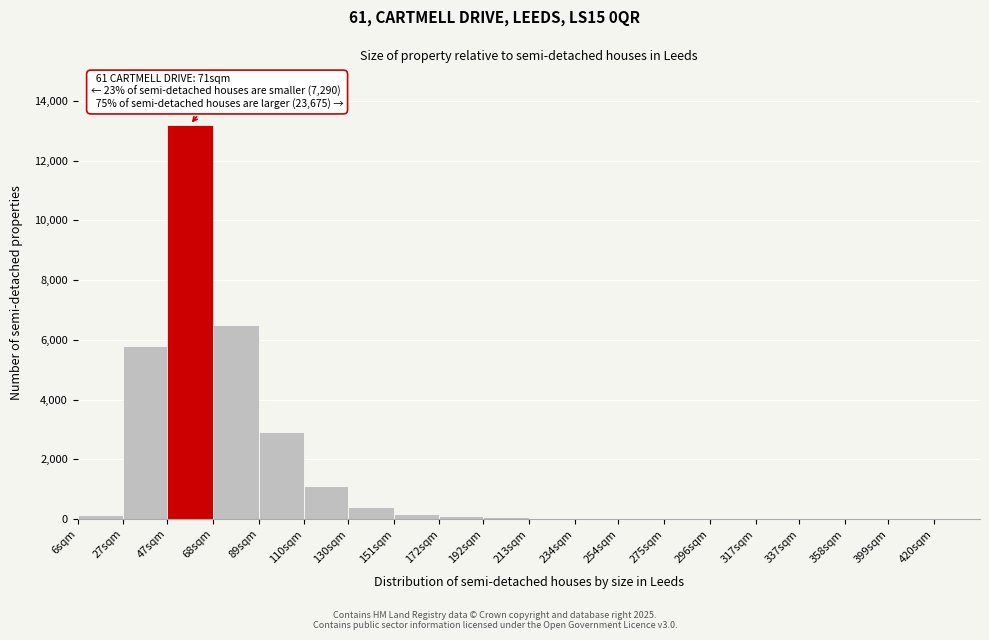

Which label corresponds to the largest value in the chart?

47sqm